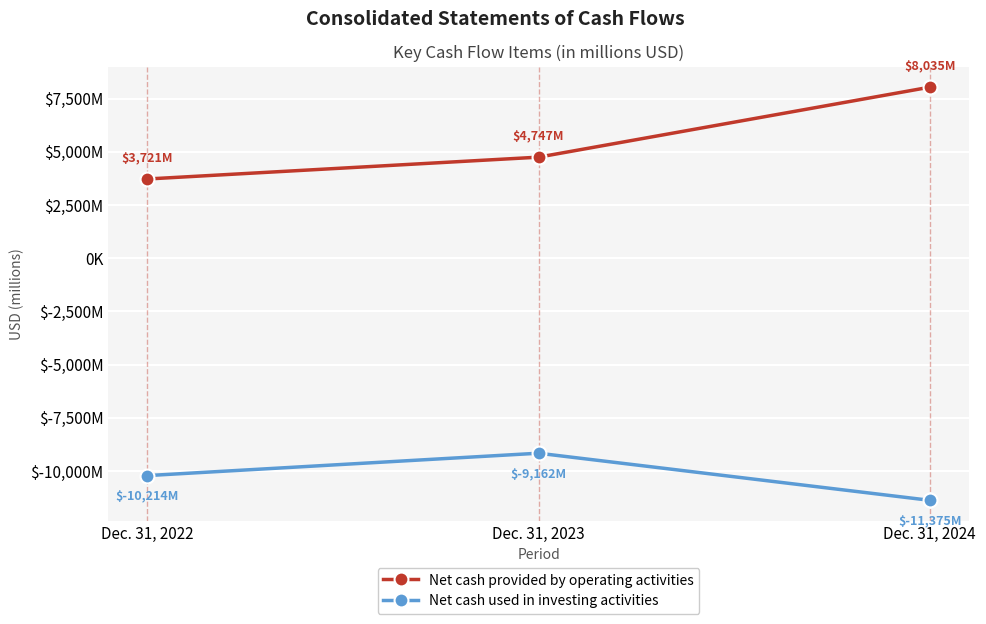

Which series has the largest range (max minus min)?

Net cash provided by operating activities